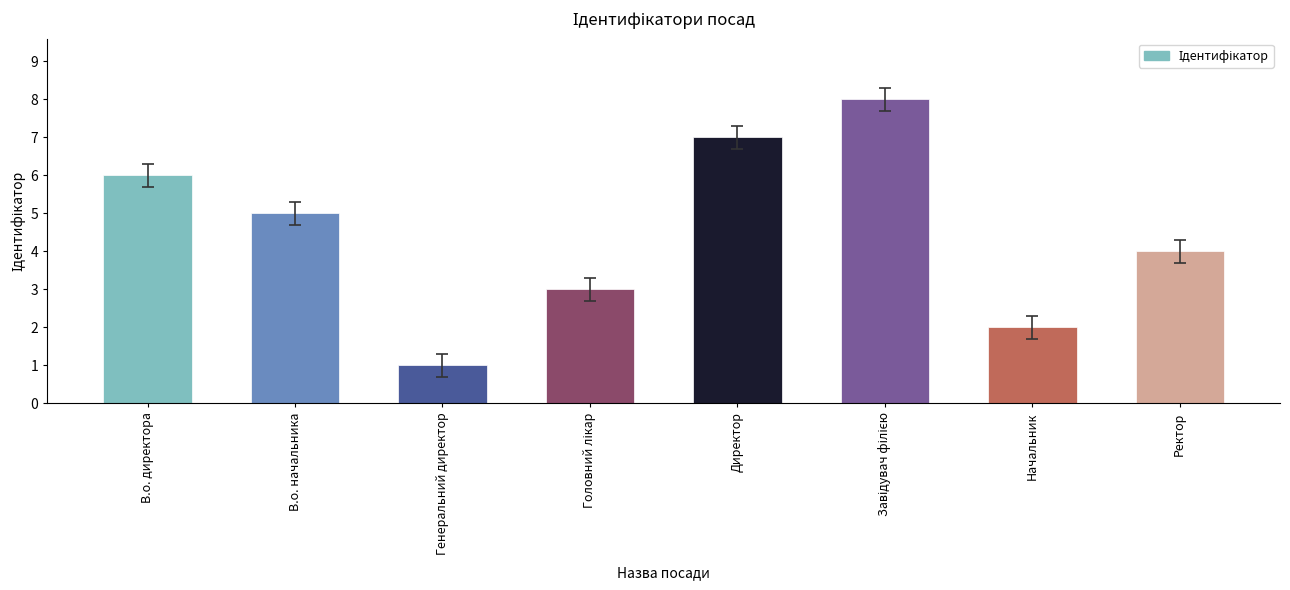

What is the ratio of the value at В.о. директора to the value at Генеральний директор?

6.0